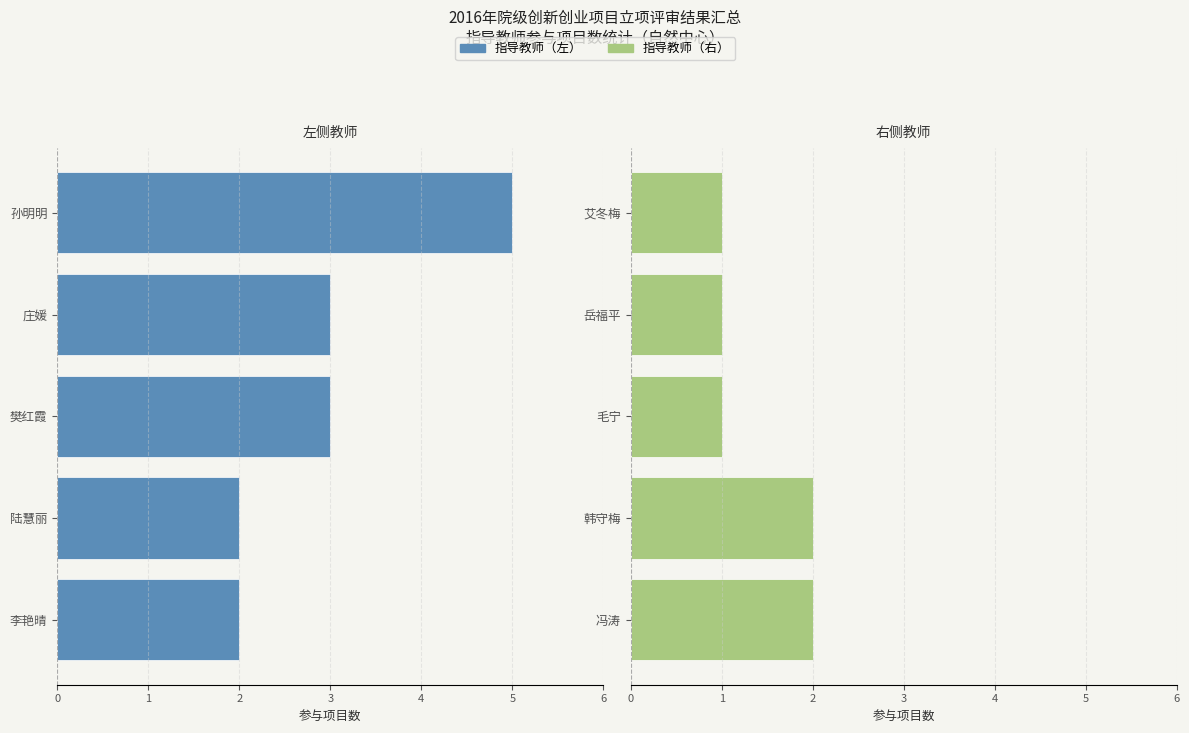

Is it true that 指导教师（右） equals 1 at 毛宁?

False